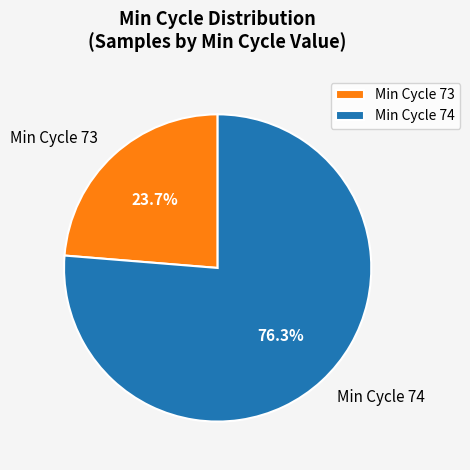

Combined, what portion of the pie is Min Cycle 73 and Min Cycle 74?

100.0%